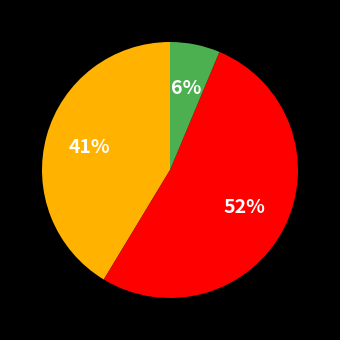

Is there any slice that represents more than half of the pie?

Yes